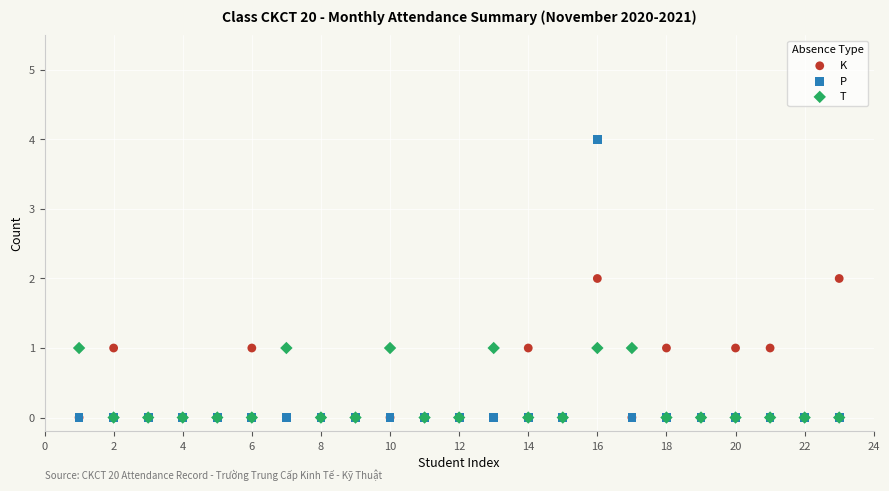

What are all the series names shown in the legend?

K, P, T